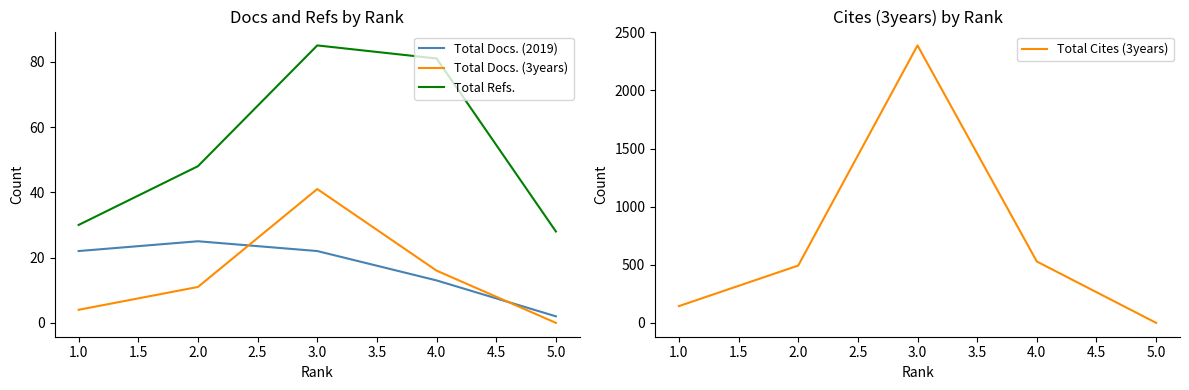

What is the greatest value displayed?

2388